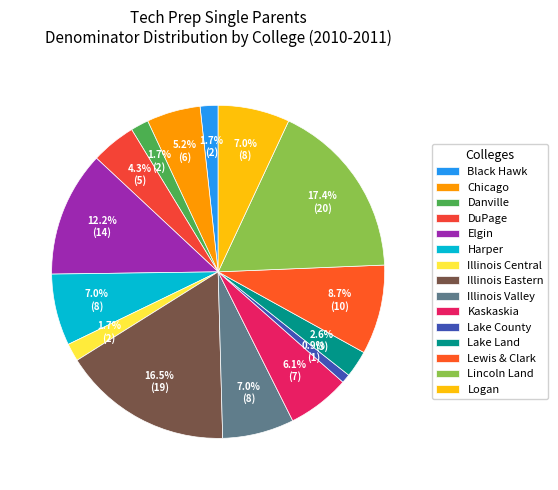

Count the number of slices in the pie.

15